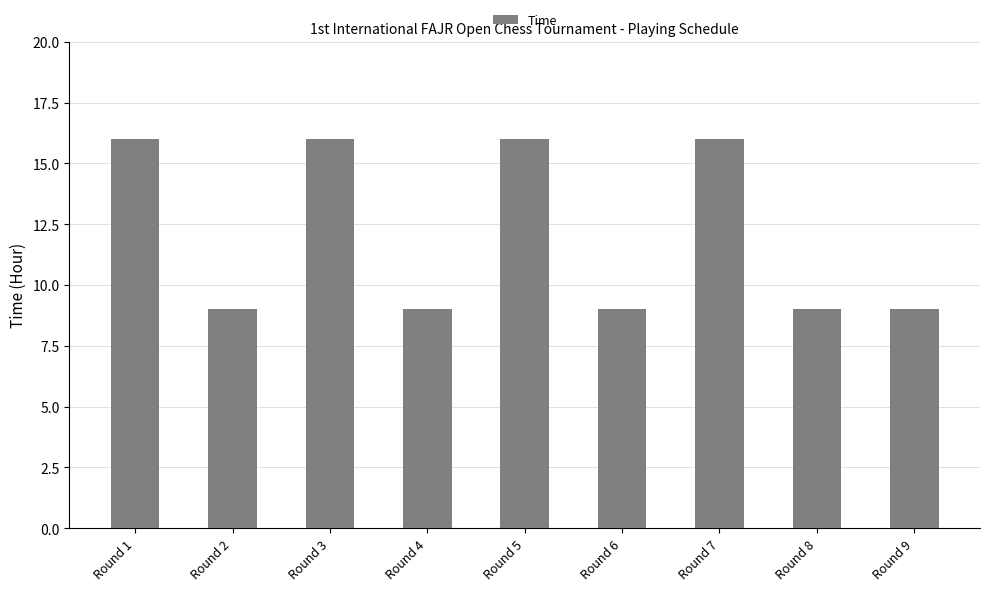

What is the minimum value shown in the chart?

9